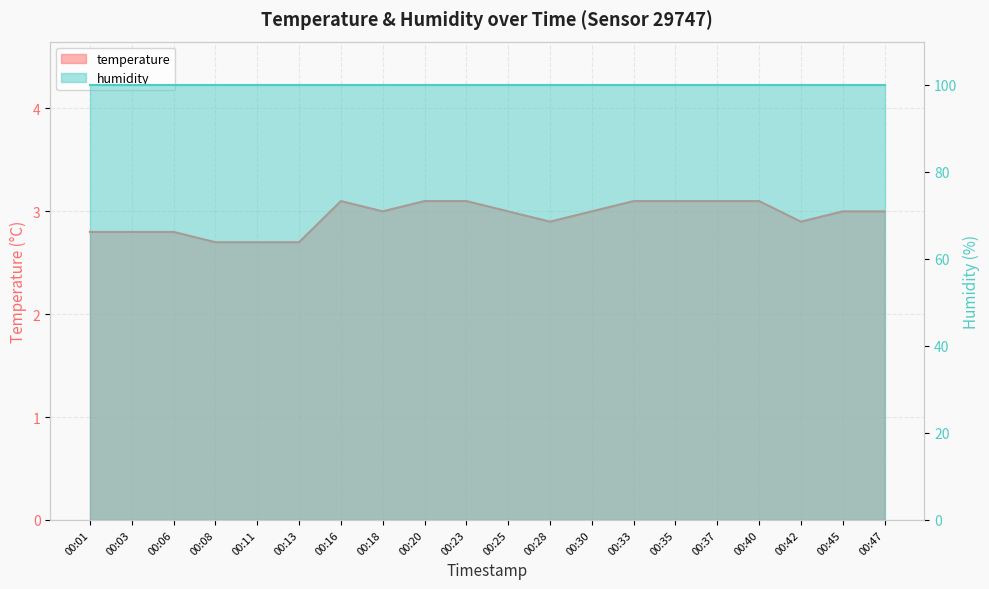

List the labels in order of value, largest first.

00:16, 00:20, 00:23, 00:33, 00:35, 00:37, 00:40, 00:18, 00:25, 00:30, 00:45, 00:47, 00:28, 00:42, 00:01, 00:03, 00:06, 00:08, 00:11, 00:13